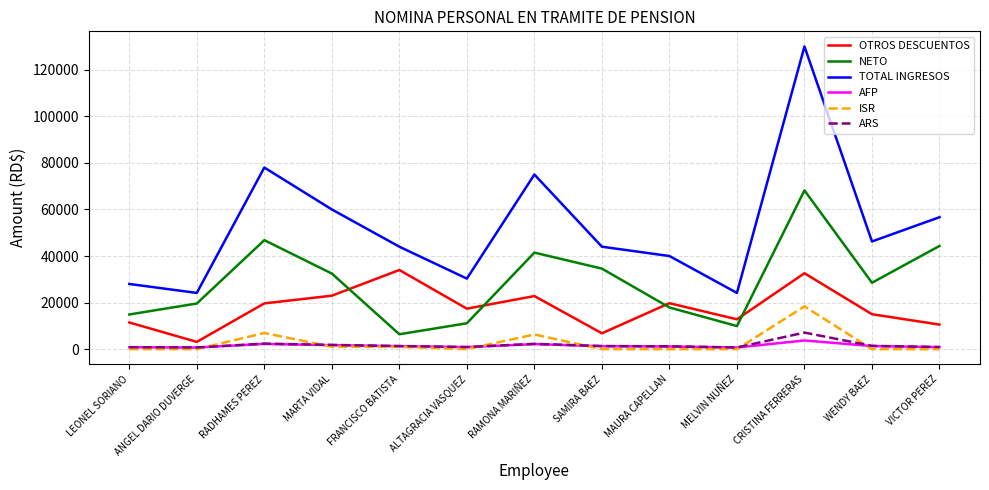

Where does the TOTAL INGRESOS series first go above 44000?

RADHAMES PEREZ